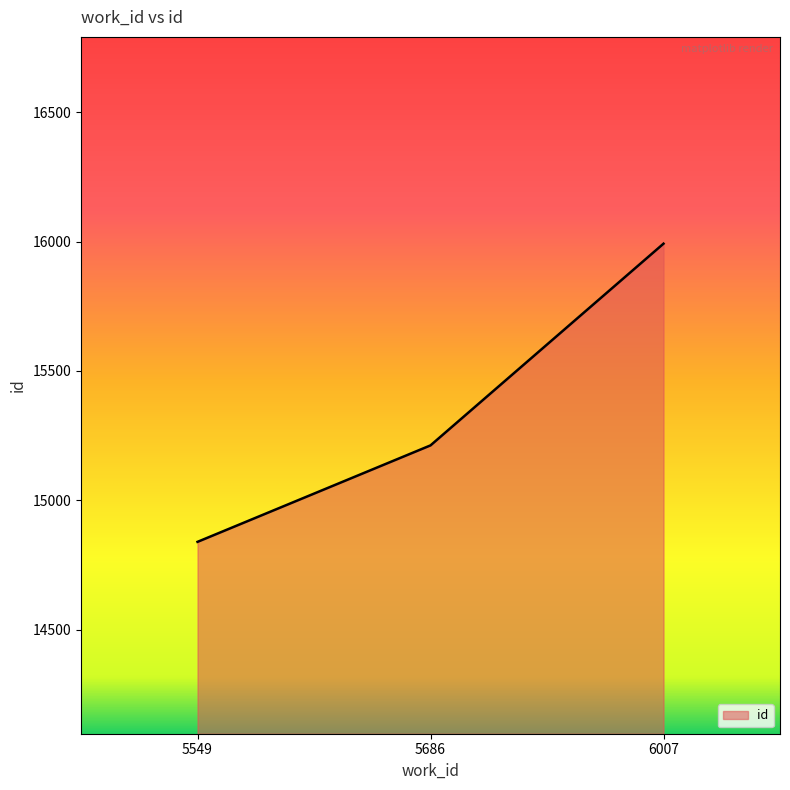

What is the approximate value at 5549?

14839